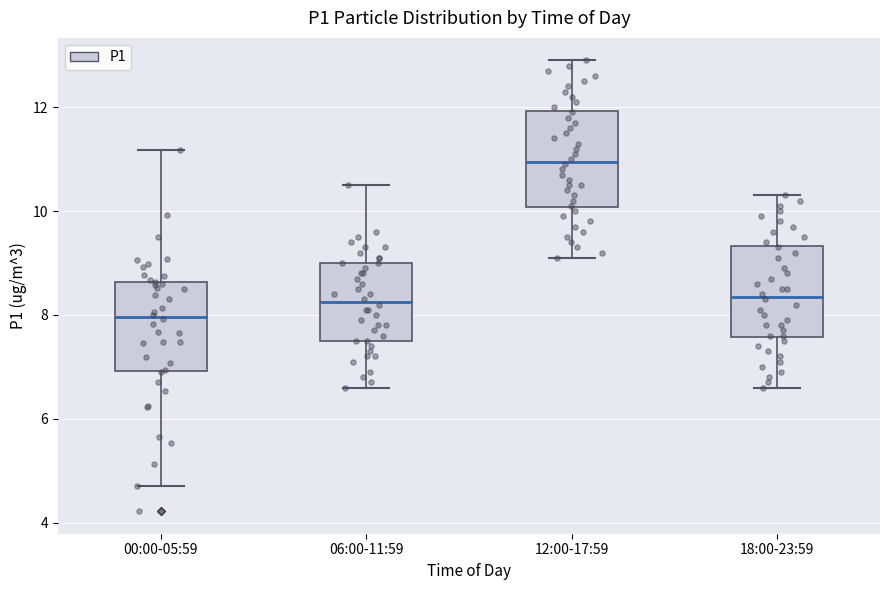

Reading left to right, read every box against the y-axis: the position of its median line, the range the box covers, and the ends of its whiskers. The values are not printed on the chart, so give them approximately, as read against the axis.

00:00-05:59: median 8.0, box 7.0 to 8.6, whiskers 4.8 to 11.2
06:00-11:59: median 8.2, box 7.6 to 9.0, whiskers 6.6 to 10.6
12:00-17:59: median 11.0, box 10.0 to 12.0, whiskers 9.2 to 13.0
18:00-23:59: median 8.4, box 7.6 to 9.4, whiskers 6.6 to 10.4